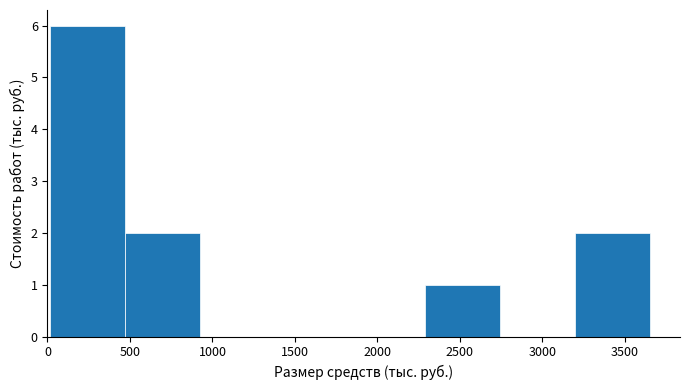

Reading left to right, list every bar in this chart as the range it spans on the x-axis followed by its height. Neither the bar edges nor the heights are printed on the chart, so give them approximately, as read against the axes.

0 to 450: 6
450 to 900: 2
900 to 1400: 0
1400 to 1850: 0
1850 to 2300: 0
2300 to 2750: 1
2750 to 3200: 0
3200 to 3650: 2